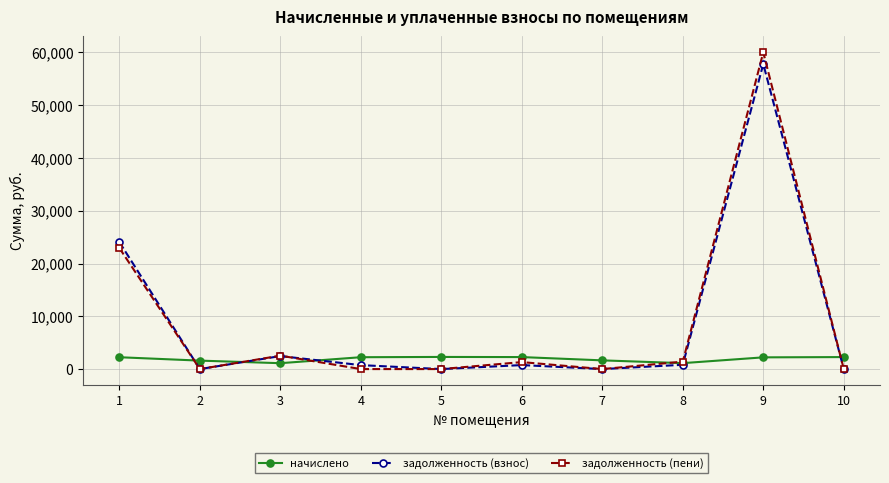

What is the total value across all series at 5?

2298.6